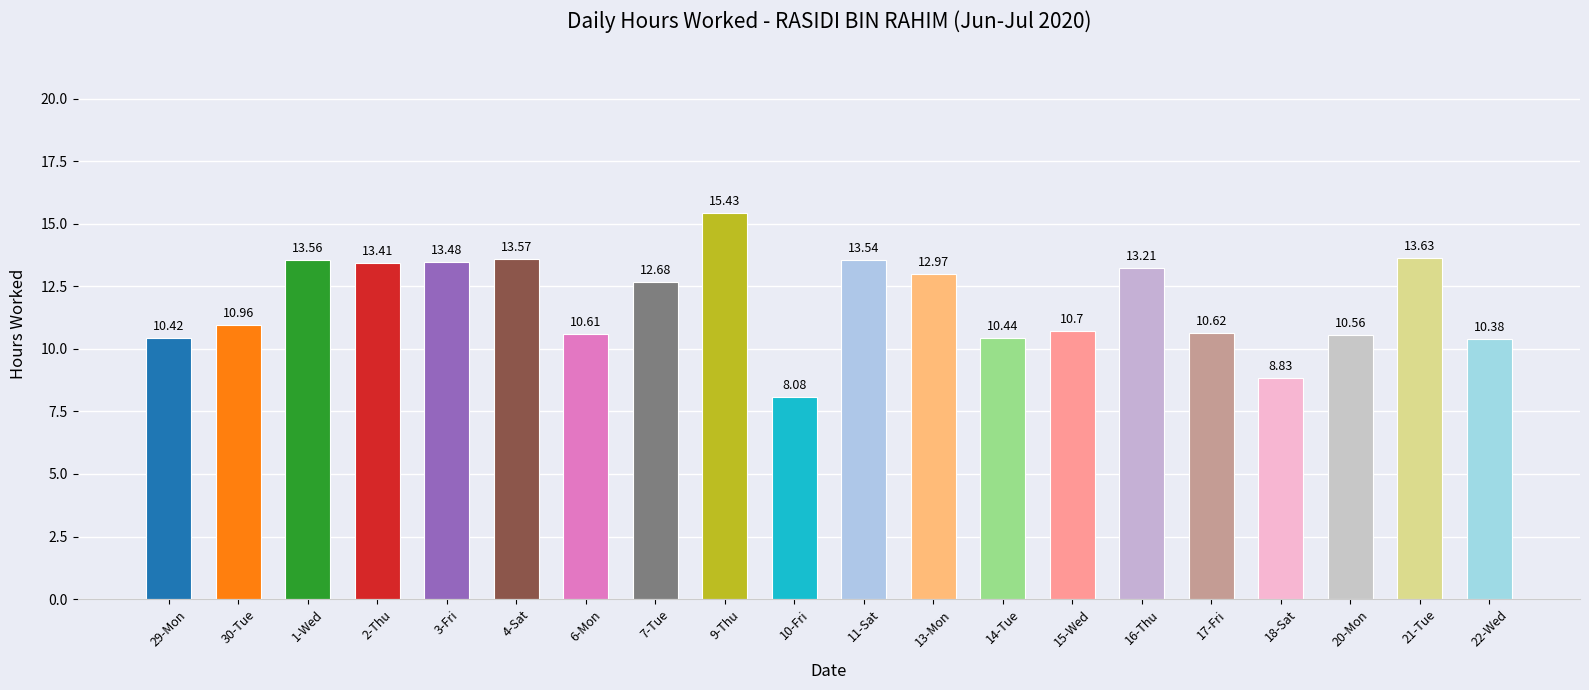

What is the value of the 13th bar from the left?

10.4